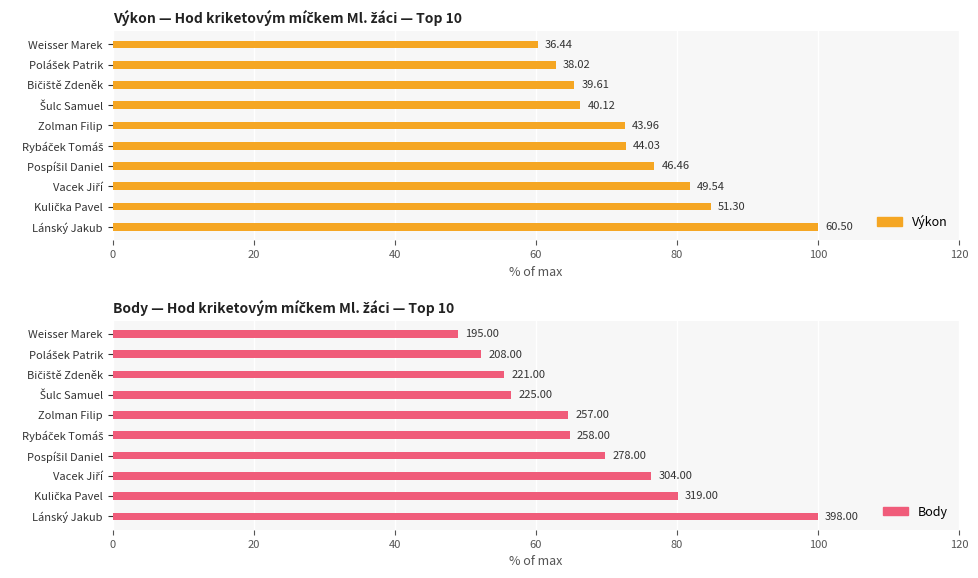

What is the average value of the Výkon series?

74.4